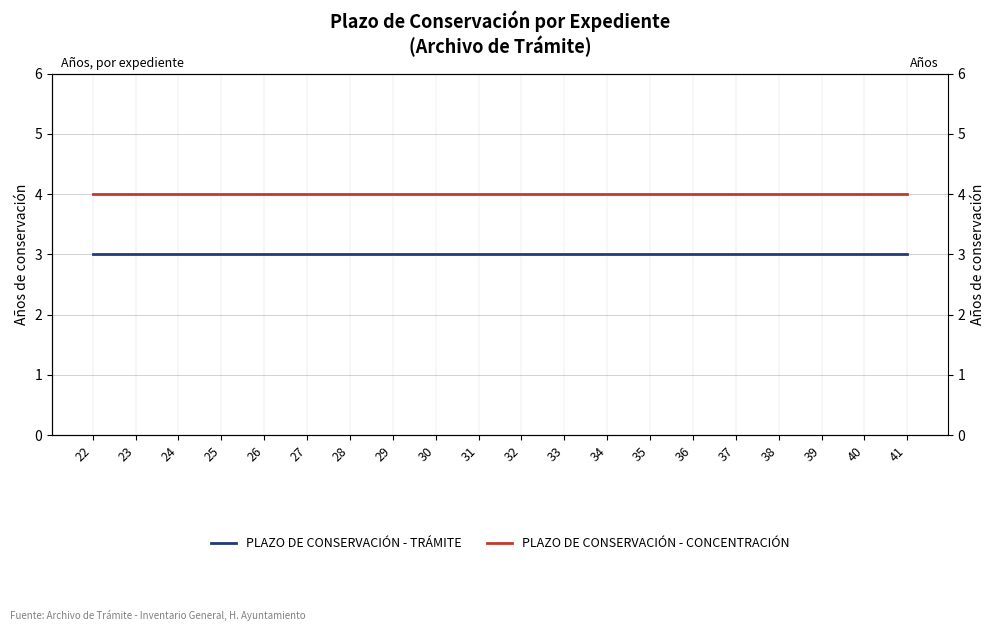

What is the total value across all series at 31?

7